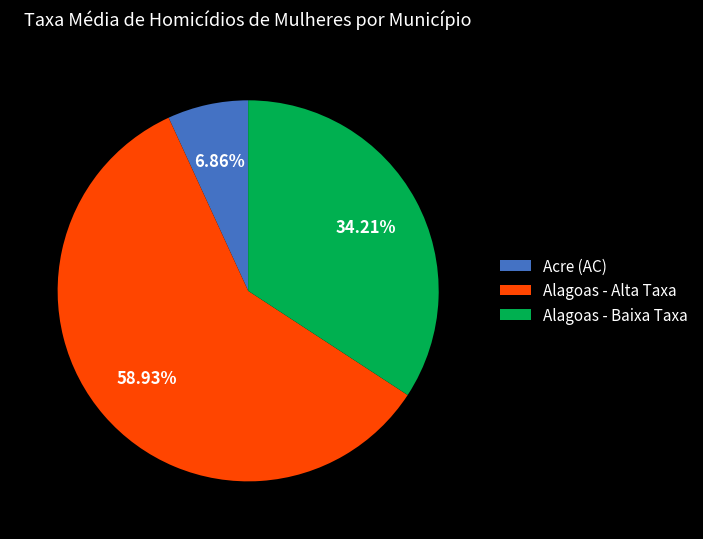

How many slices are in this pie chart?

3